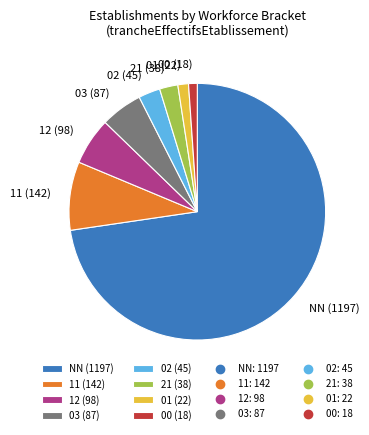

The 11 (142) slice represents 15% of the pie. True or false?

False